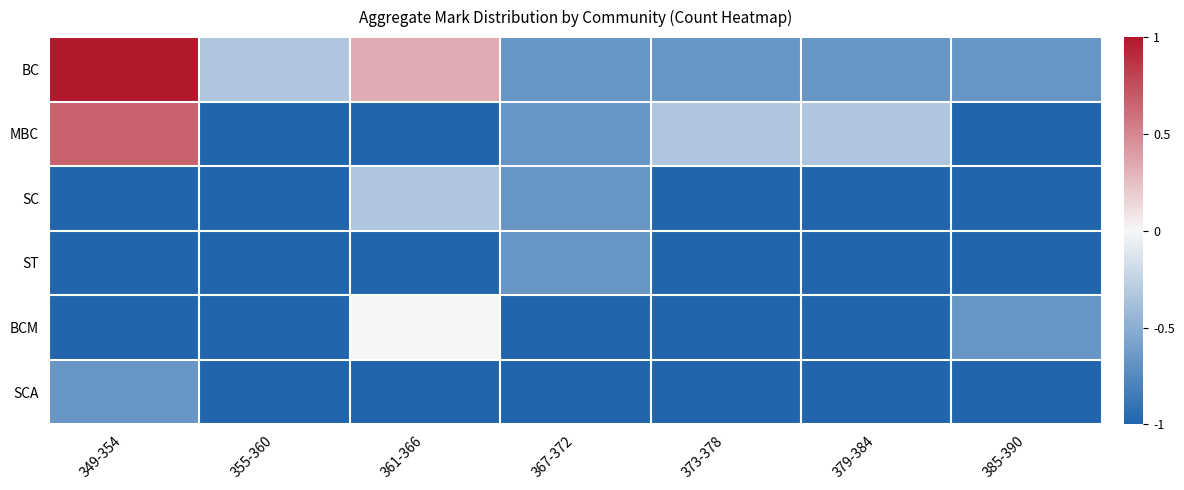

List the series in order of their peak value, highest first.

BC, MBC, BCM, SC, ST, SCA